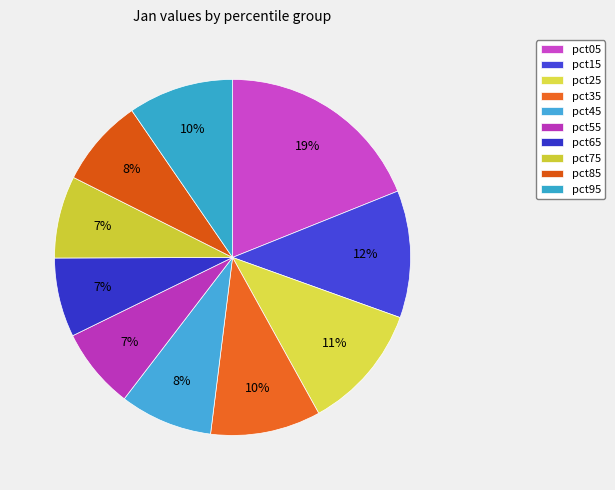

How many segments does this pie chart have?

10